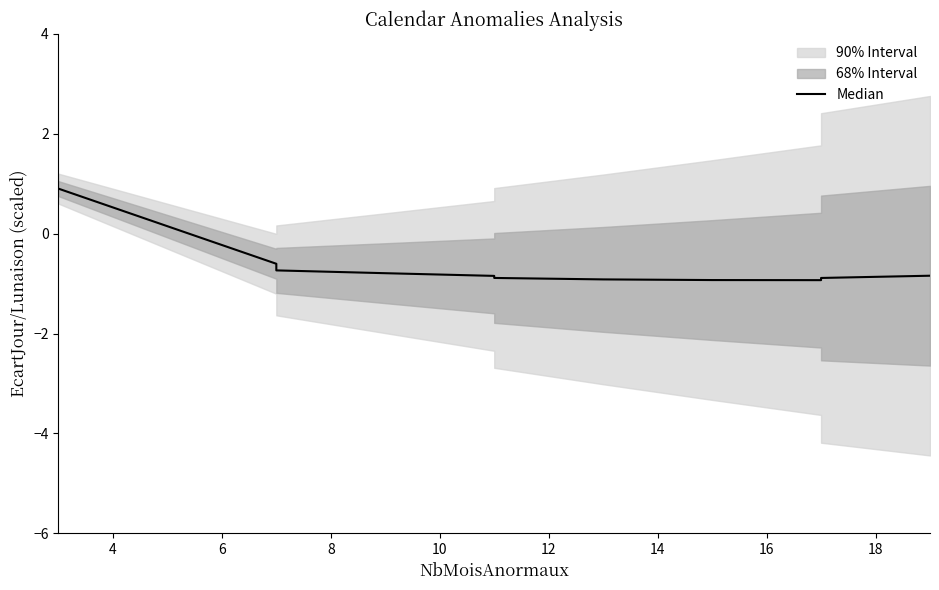

What is the value of the 1st point from the left?

0.9